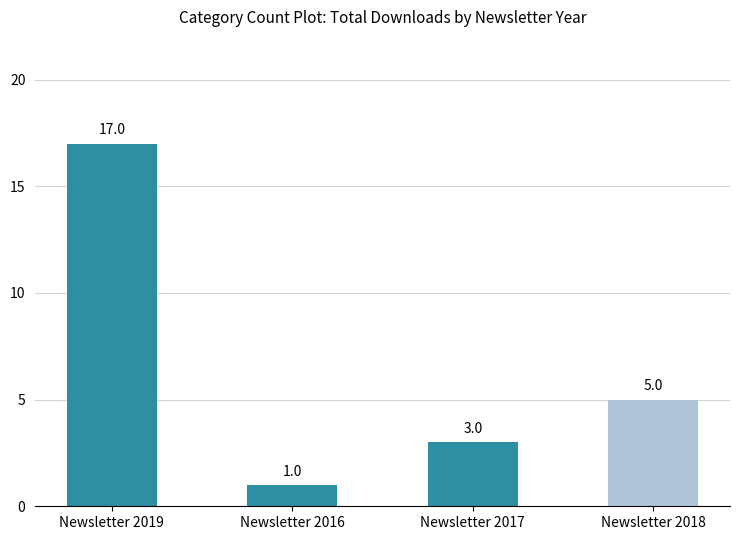

Are the bars grouped side by side (vs. stacked)?

No